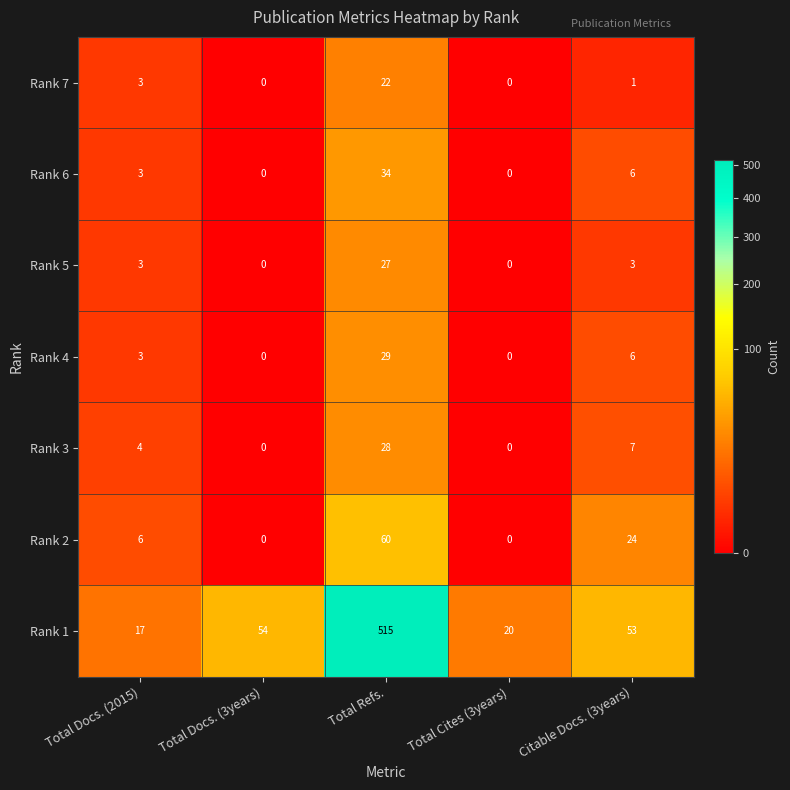

What is the difference between the second highest and minimum values in the Rank 7 series?

3